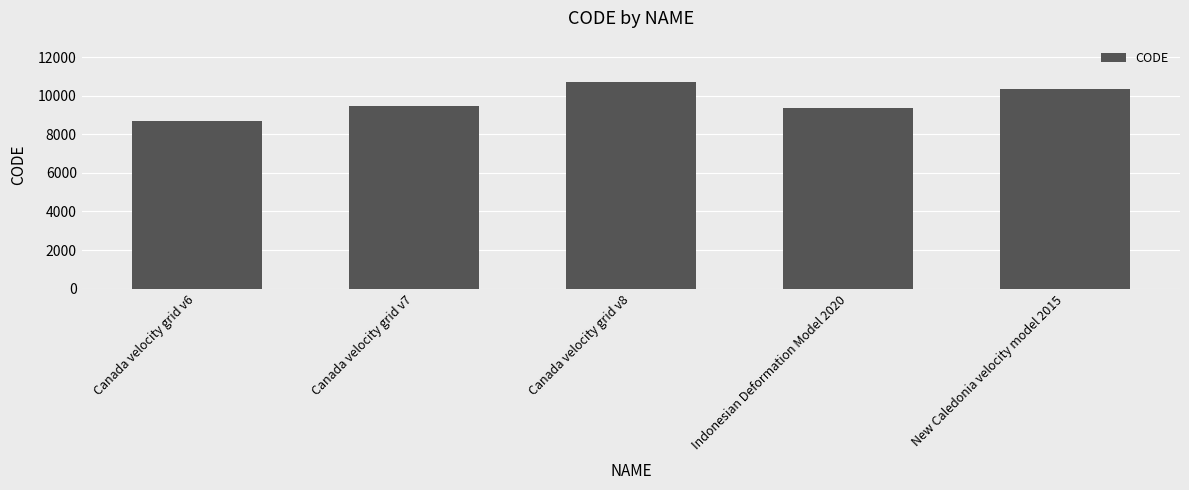

List the labels in order of value, smallest first.

Canada velocity grid v6, Indonesian Deformation Model 2020, Canada velocity grid v7, New Caledonia velocity model 2015, Canada velocity grid v8